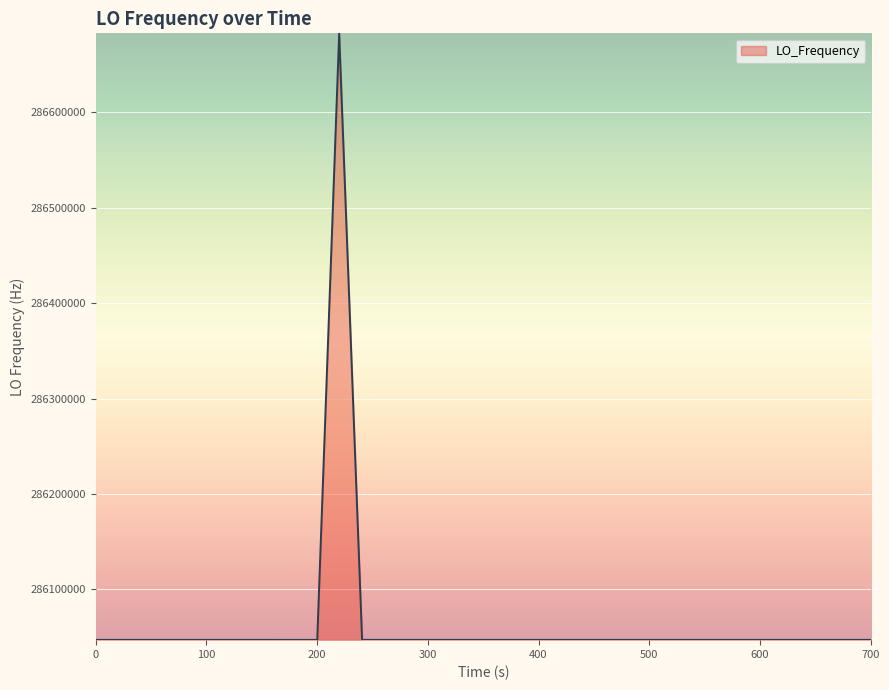

What is the difference between the maximum and minimum values?

635705.6